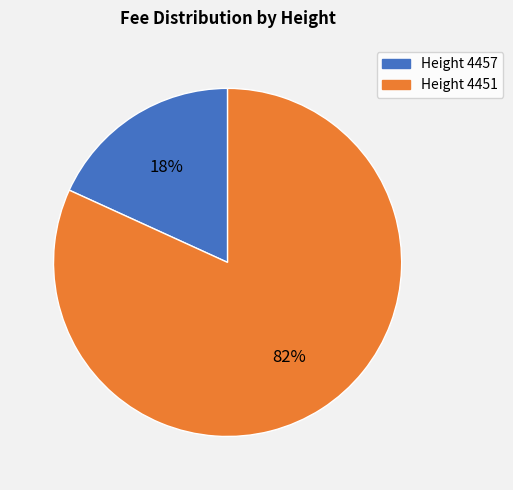

Between Height 4451 and Height 4457, which is larger?

Height 4451